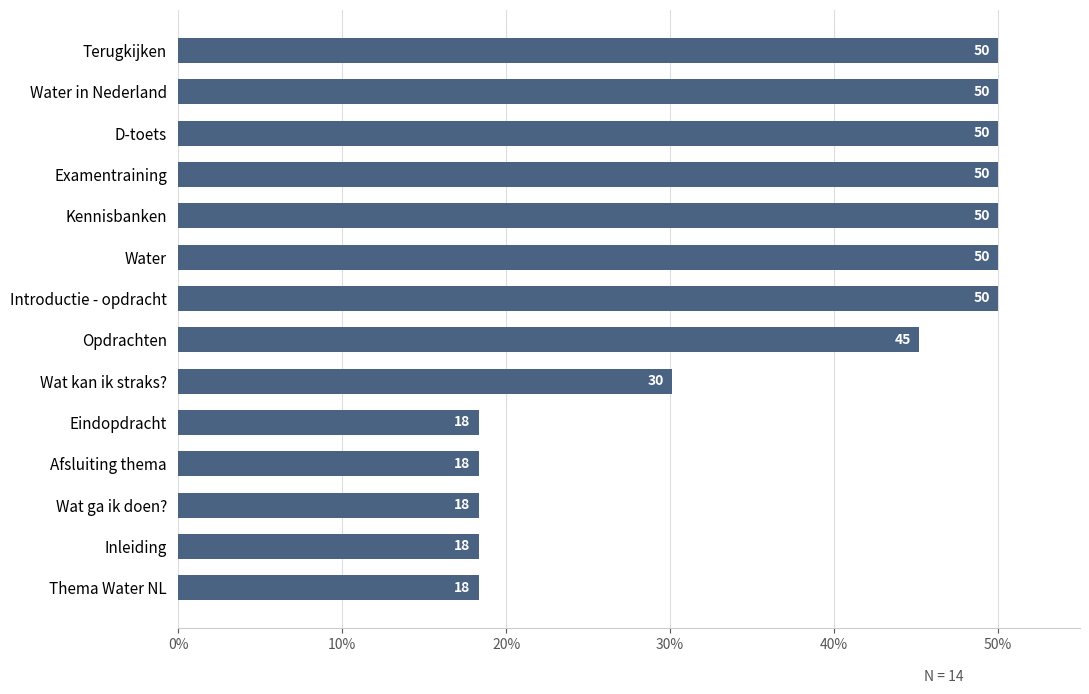

Does the chart contain stacked bars?

No